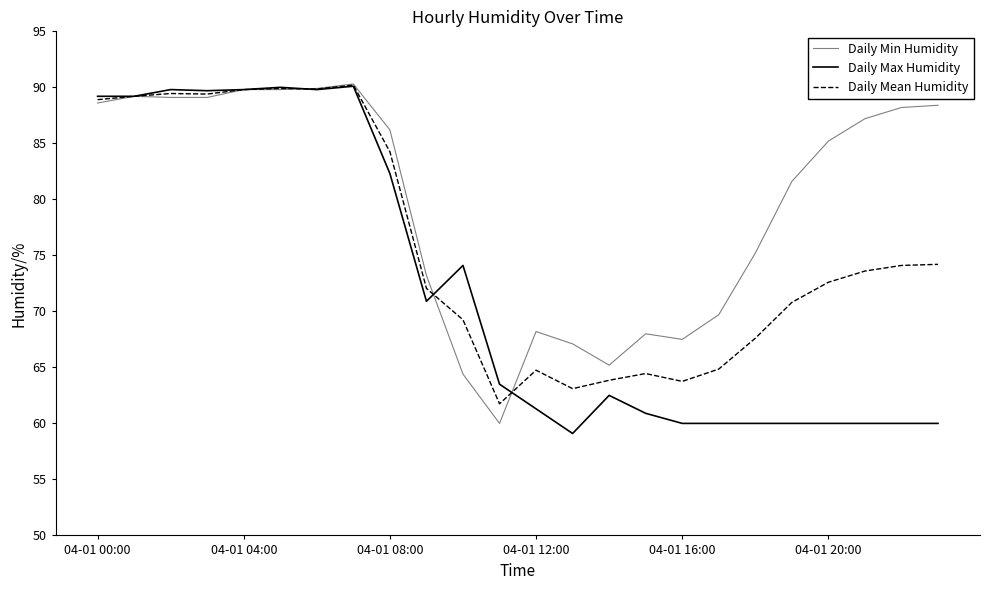

Which series has the largest range (max minus min)?

Daily Max Humidity